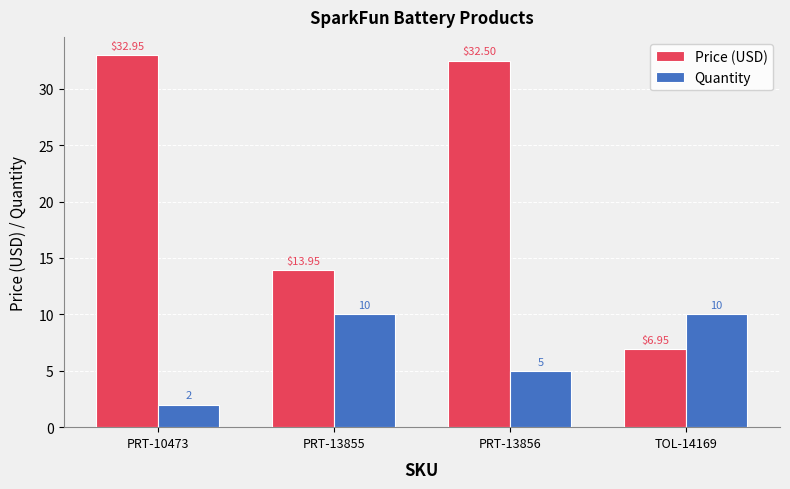

Is the value of Quantity at PRT-13855 greater than the value of Price (USD) at TOL-14169?

Yes